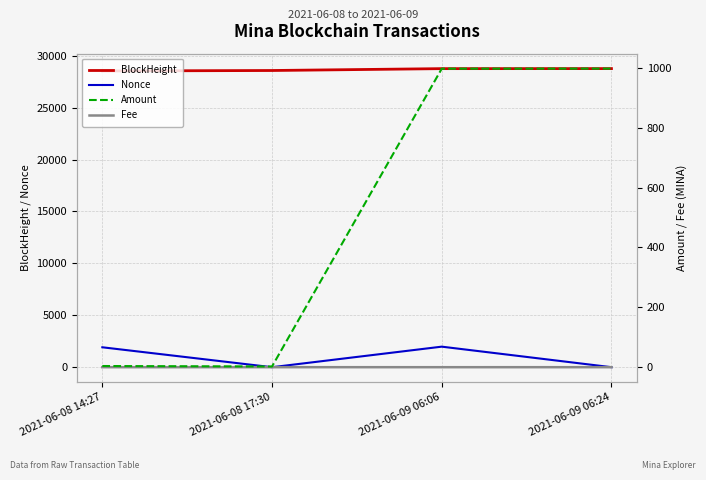

What is the sum of all Fee values?

0.3